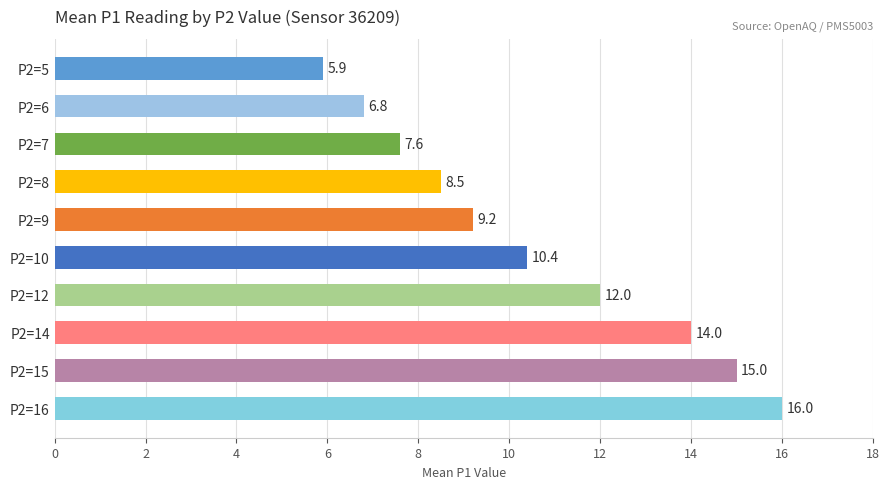

Rank the categories by value from highest to lowest.

P2=16, P2=15, P2=14, P2=12, P2=10, P2=9, P2=8, P2=7, P2=6, P2=5